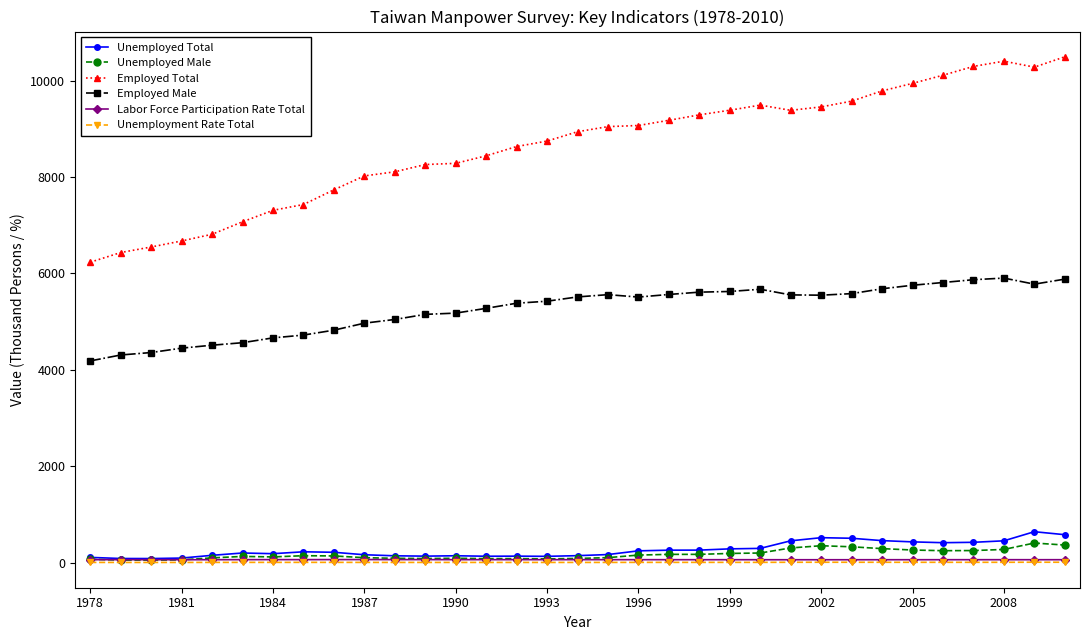

True or false: Unemployed Male and Employed Male intersect in this chart.

False